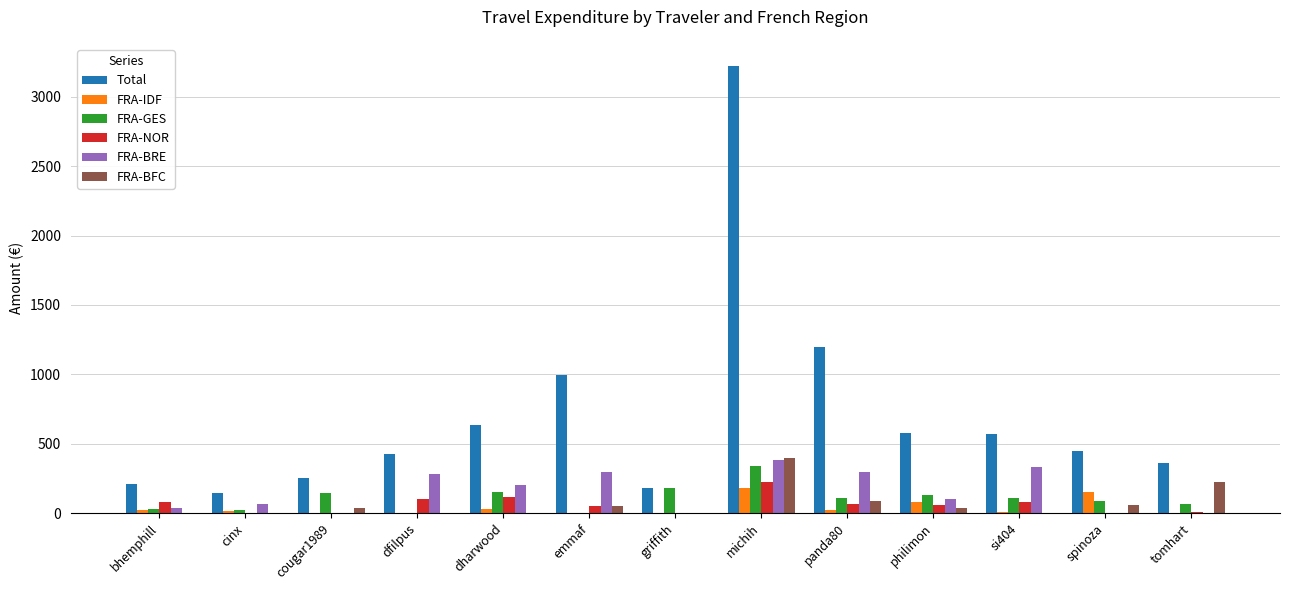

Where does the Total series first go above 444?

dharwood